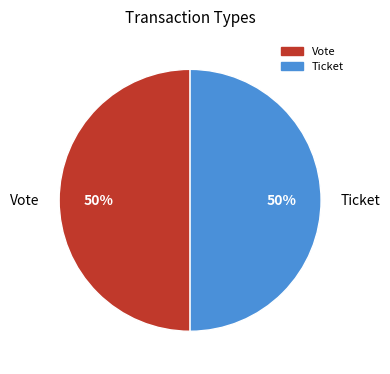

Do Ticket and Vote together represent more than half of the pie?

Yes